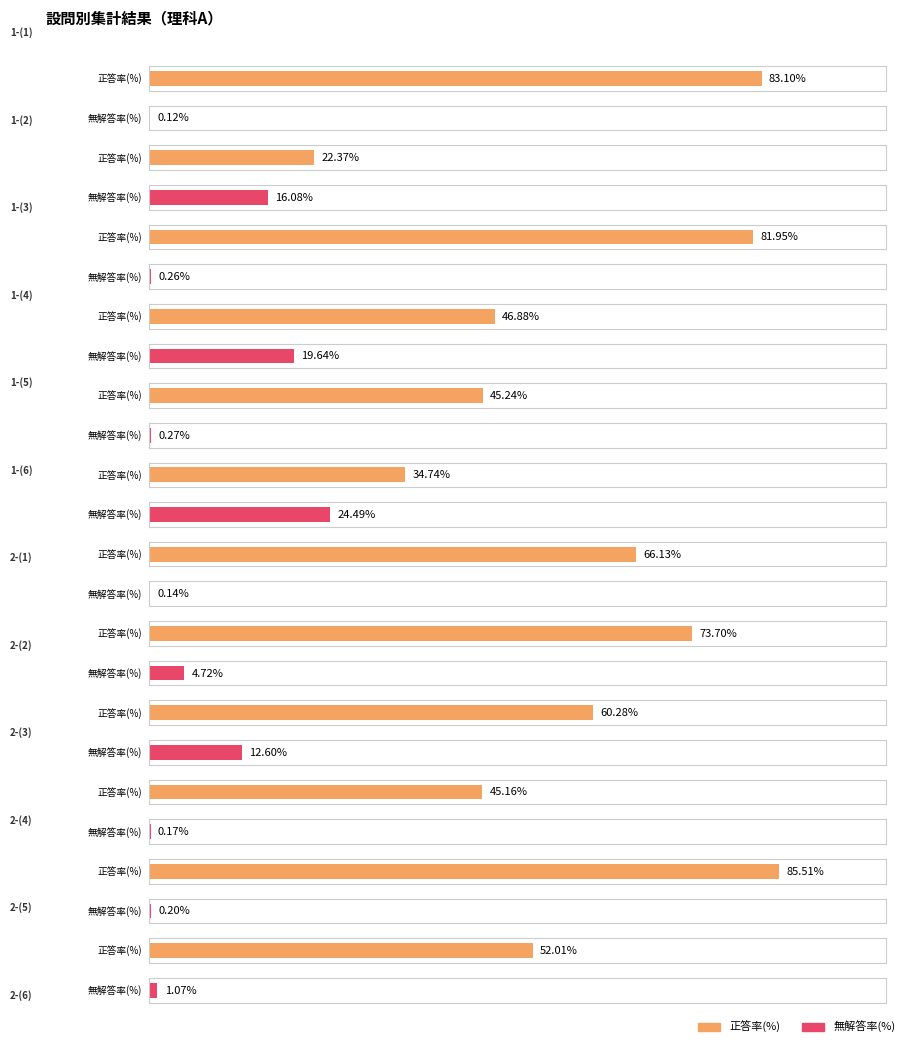

Rank the series by their maximum value, from highest to lowest.

正答率(%), 無解答率(%)